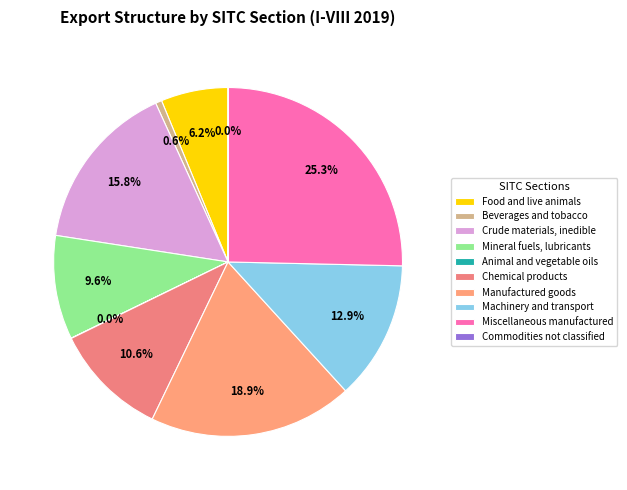

Does any single category account for the majority?

No